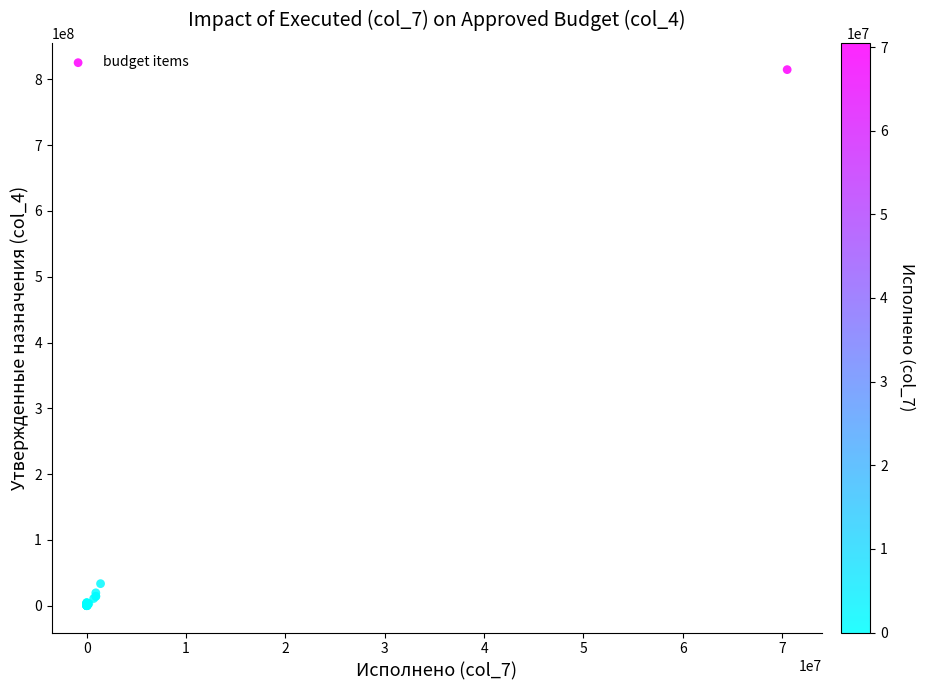

What Y value in the scatter plot is closest to 407414828?

33558400.0